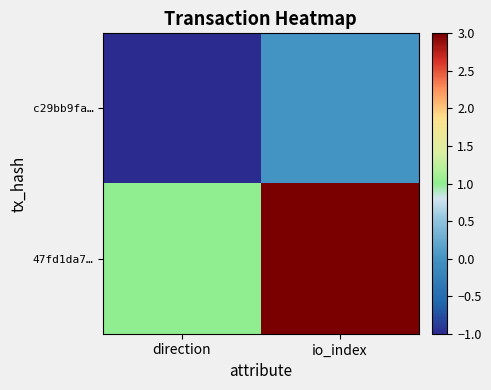

Rank the series by their maximum value, from lowest to highest.

c29bb9fa…, 47fd1da7…